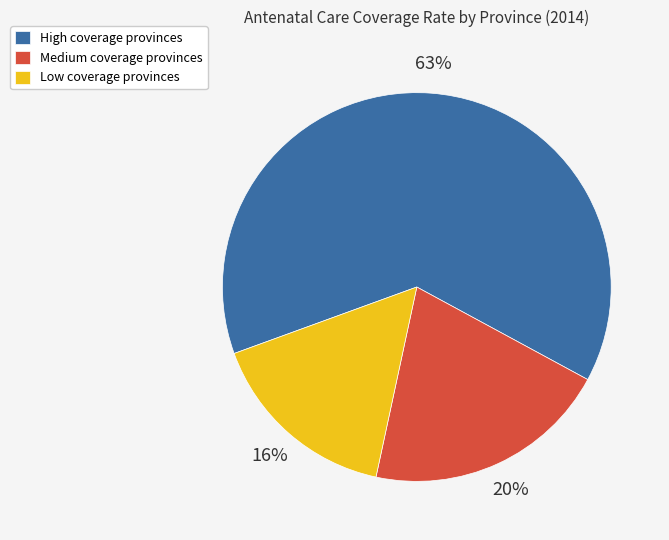

Rank the categories by value from highest to lowest.

High coverage provinces, Medium coverage provinces, Low coverage provinces